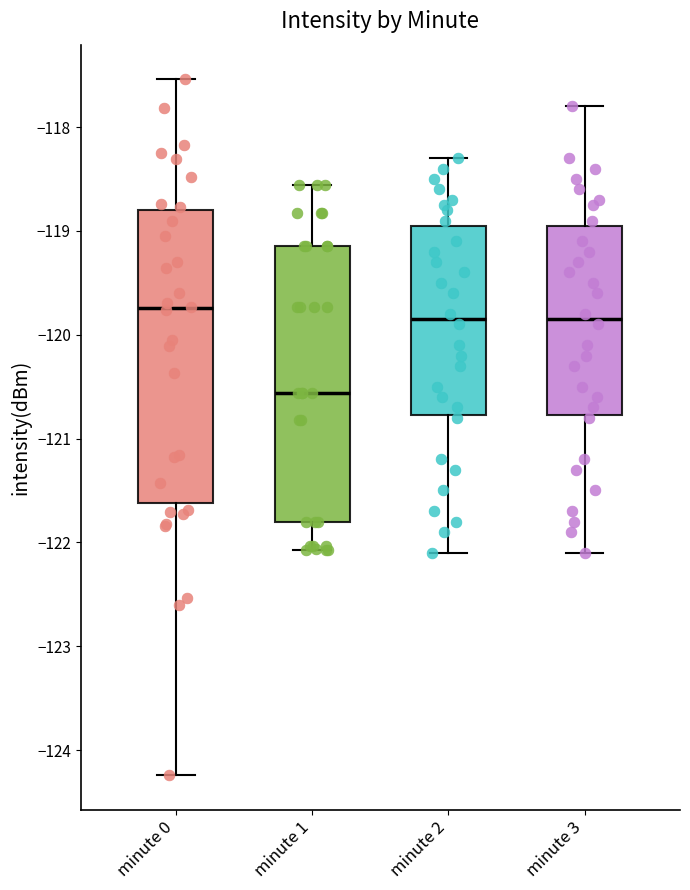

Reading left to right, read every box against the y-axis: the position of its median line, the range the box covers, and the ends of its whiskers. The values are not printed on the chart, so give them approximately, as read against the axis.

minute 0: median -119.7, box -121.6 to -118.8, whiskers -124.2 to -117.5
minute 1: median -120.6, box -121.8 to -119.1, whiskers -122.1 to -118.6
minute 2: median -119.8, box -120.8 to -119.0, whiskers -122.1 to -118.3
minute 3: median -119.8, box -120.8 to -118.9, whiskers -122.1 to -117.8